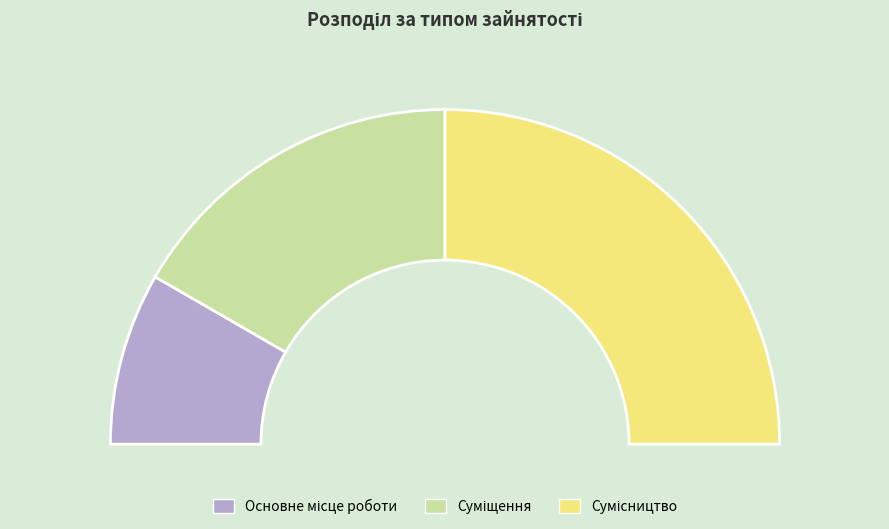

To the nearest percent, what is the difference between the Суміщення and Основне місце роботи slice percentages?

17%